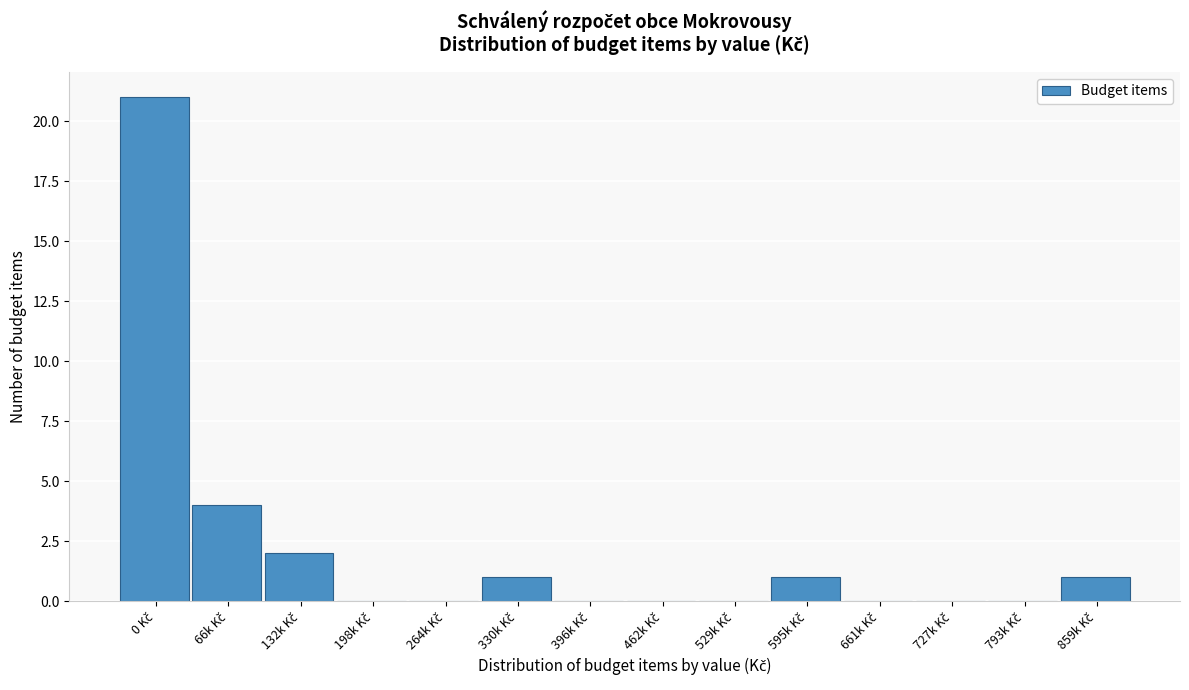

What is the sum of all values?

30